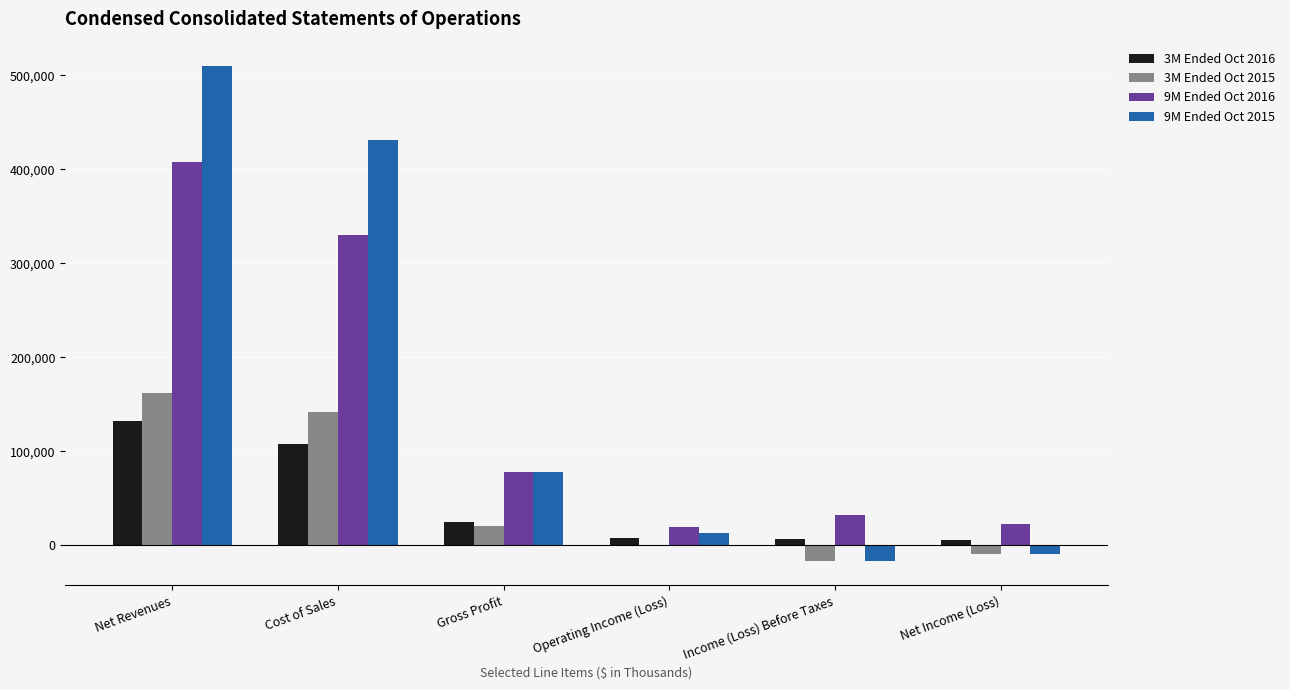

Where does the 3M Ended Oct 2016 series first go above 25223?

Net Revenues